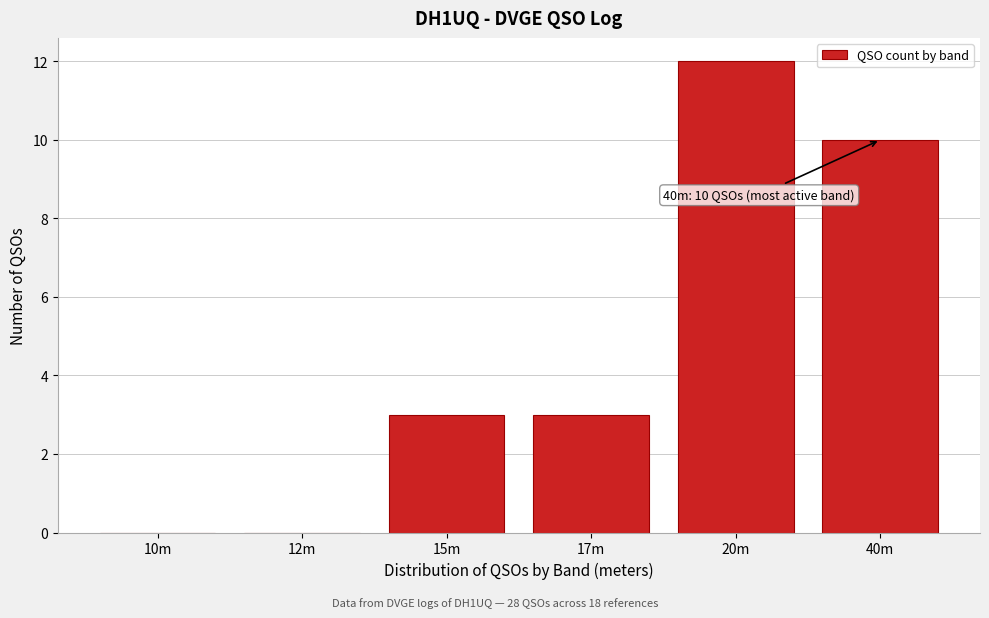

Reading left to right, extract all data points from this chart.

10m=0	12m=0	15m=3	17m=3	20m=12	40m=10